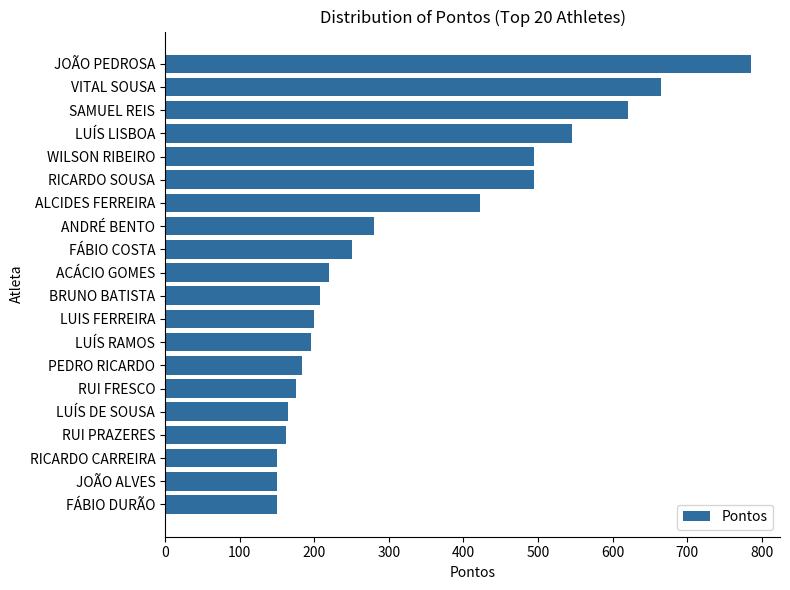

What is the sum of all values?

6518